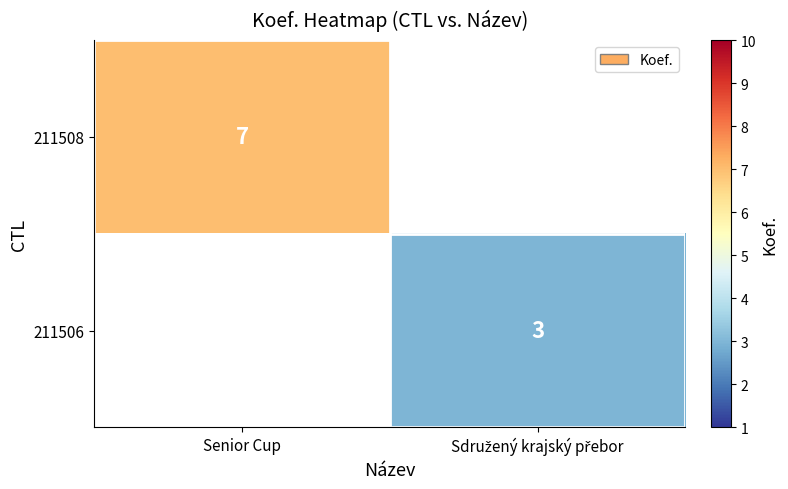

The value of 211508 at Senior Cup is 10.0. True or false?

False